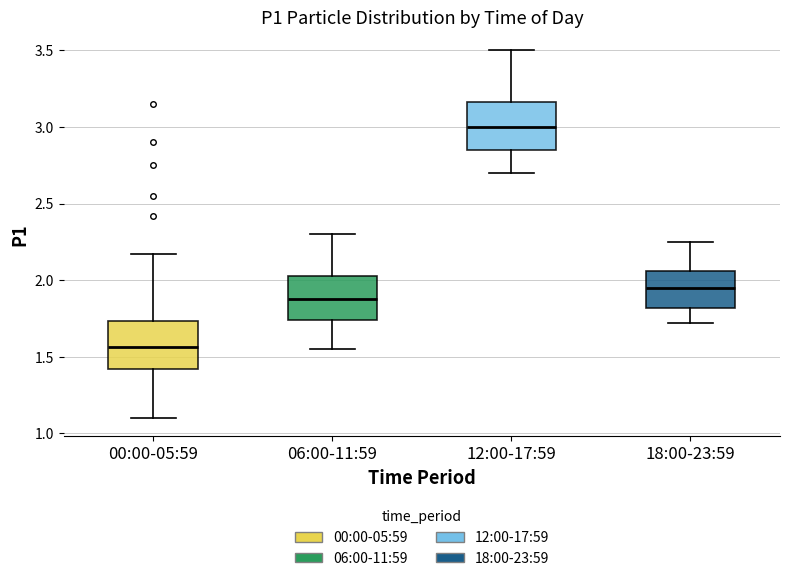

Reading left to right, transcribe this box plot: for each box, give where its median line is, the range the box spans, and where its two whiskers end, as read against the y-axis. The values are not printed on the chart, so give them approximately, as read against the axis.

00:00-05:59: median 1.55, box 1.40 to 1.75, whiskers 1.10 to 2.15
06:00-11:59: median 1.90, box 1.75 to 2.05, whiskers 1.55 to 2.30
12:00-17:59: median 3.00, box 2.85 to 3.15, whiskers 2.70 to 3.50
18:00-23:59: median 1.95, box 1.80 to 2.05, whiskers 1.70 to 2.25